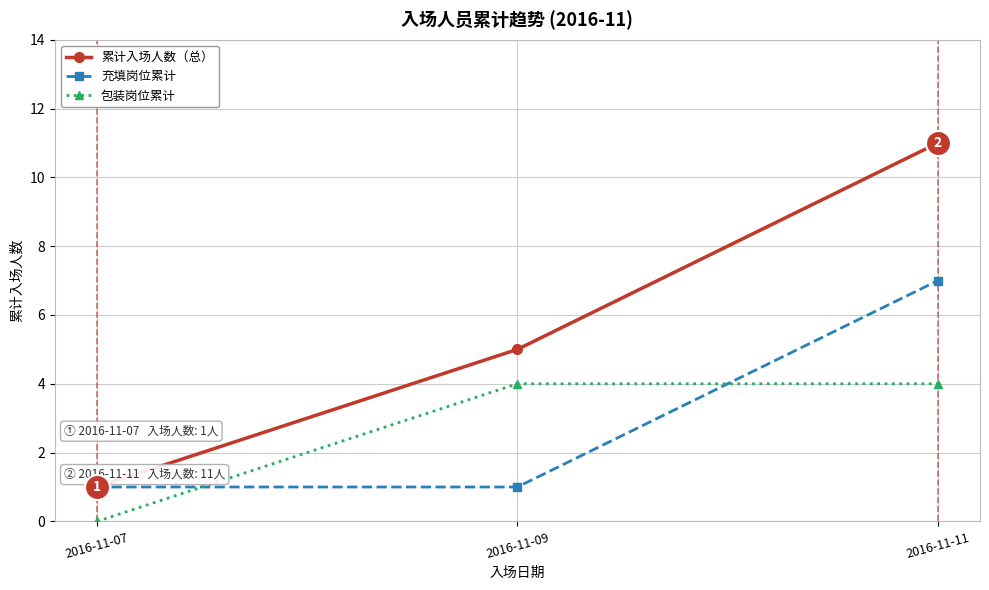

Reading right to left, transcribe all the data shown in this chart.

累计入场人数（总）: 11	5	1
充填岗位累计: 7	1	1
包装岗位累计: 4	4	0